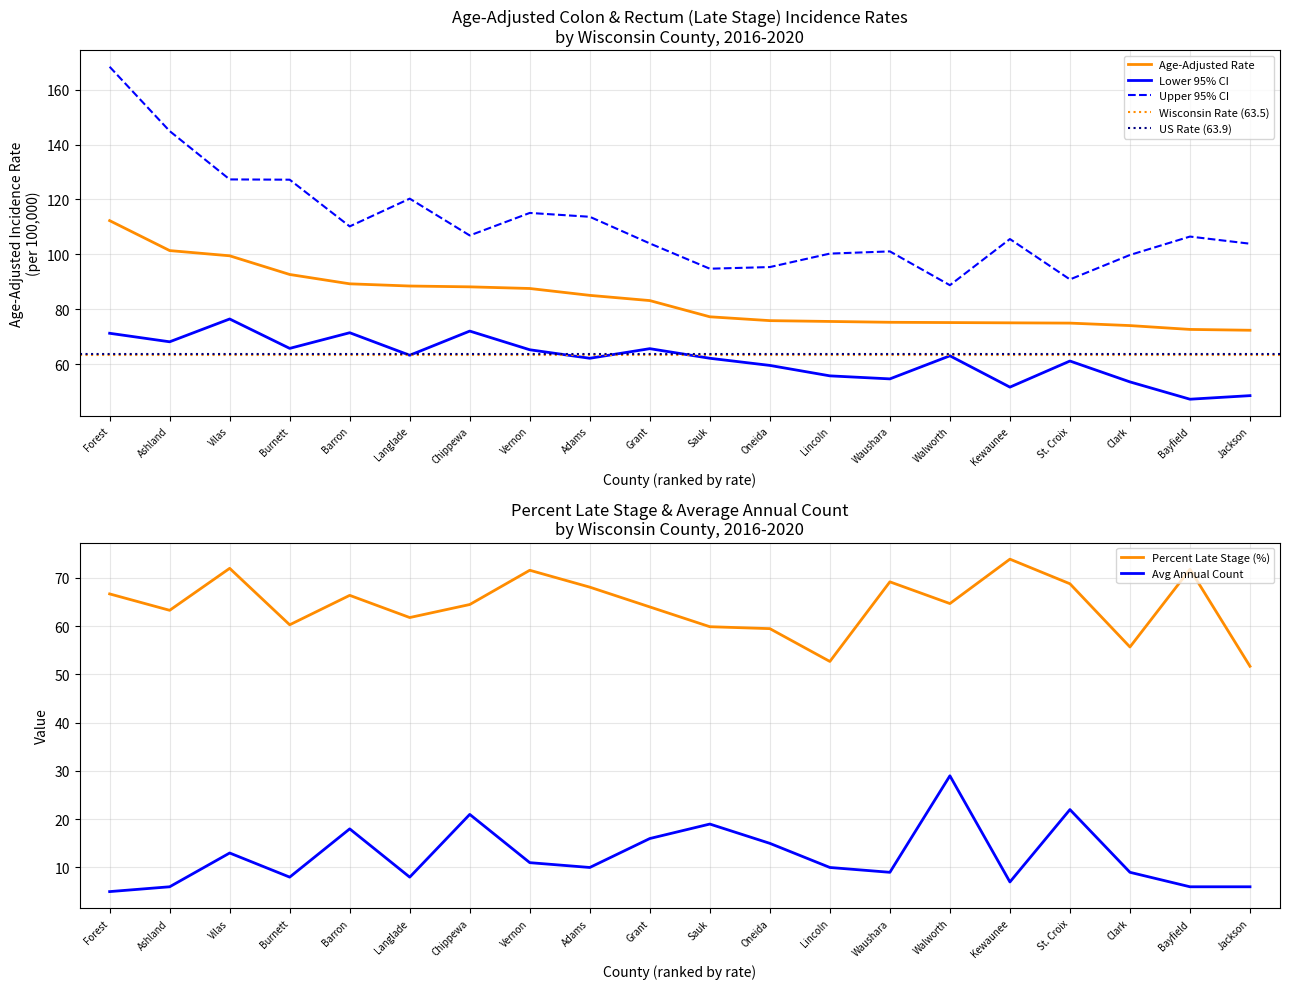

Is the value of Upper 95% CI at Langlade greater than the value of Age-Adjusted Rate at Forest?

Yes